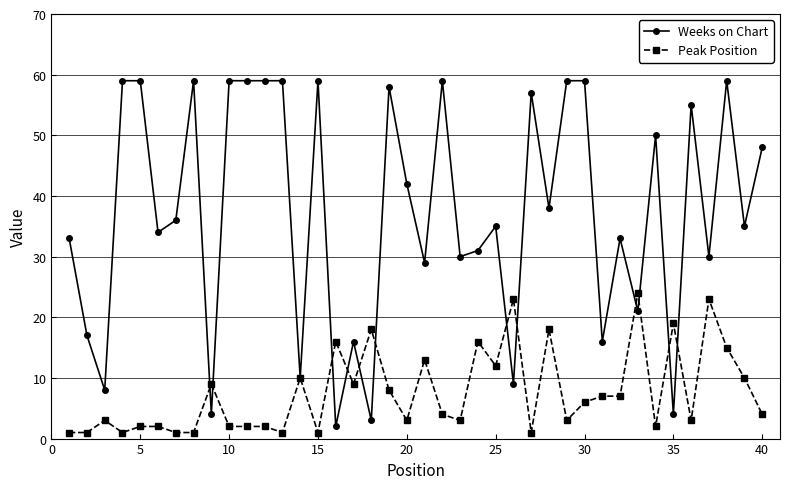

Which series has the widest spread of values?

Weeks on Chart